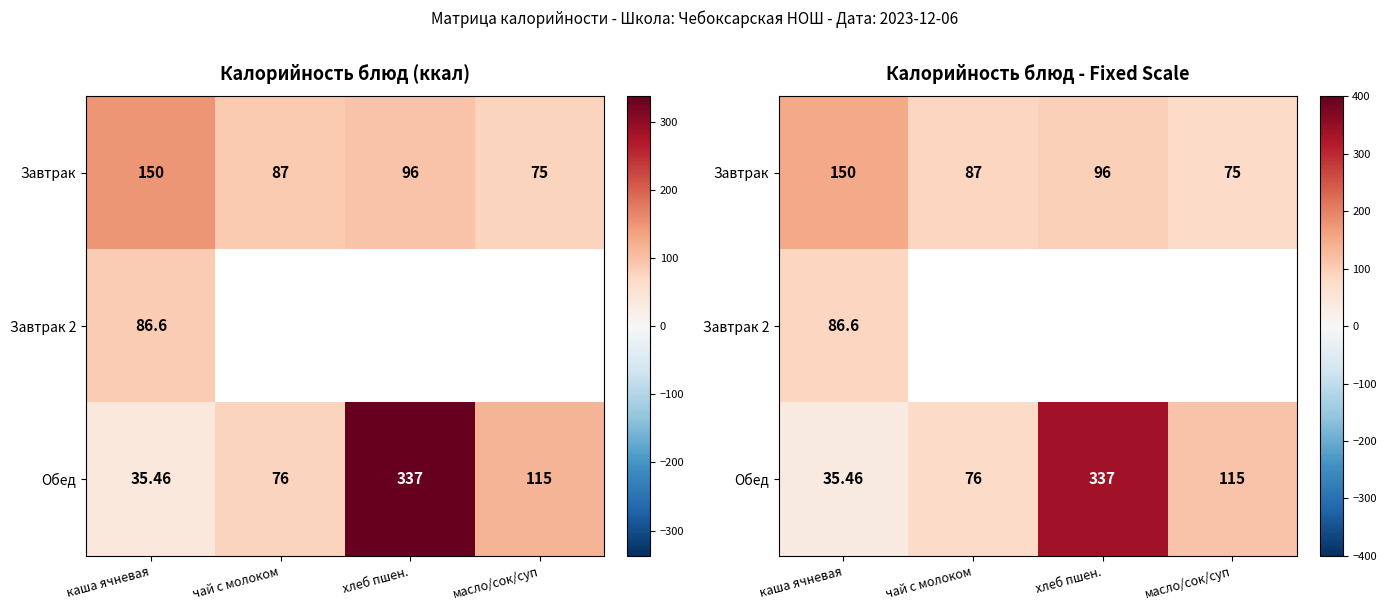

Is it true that Завтрак equals 96.0 at хлеб пшен.?

True